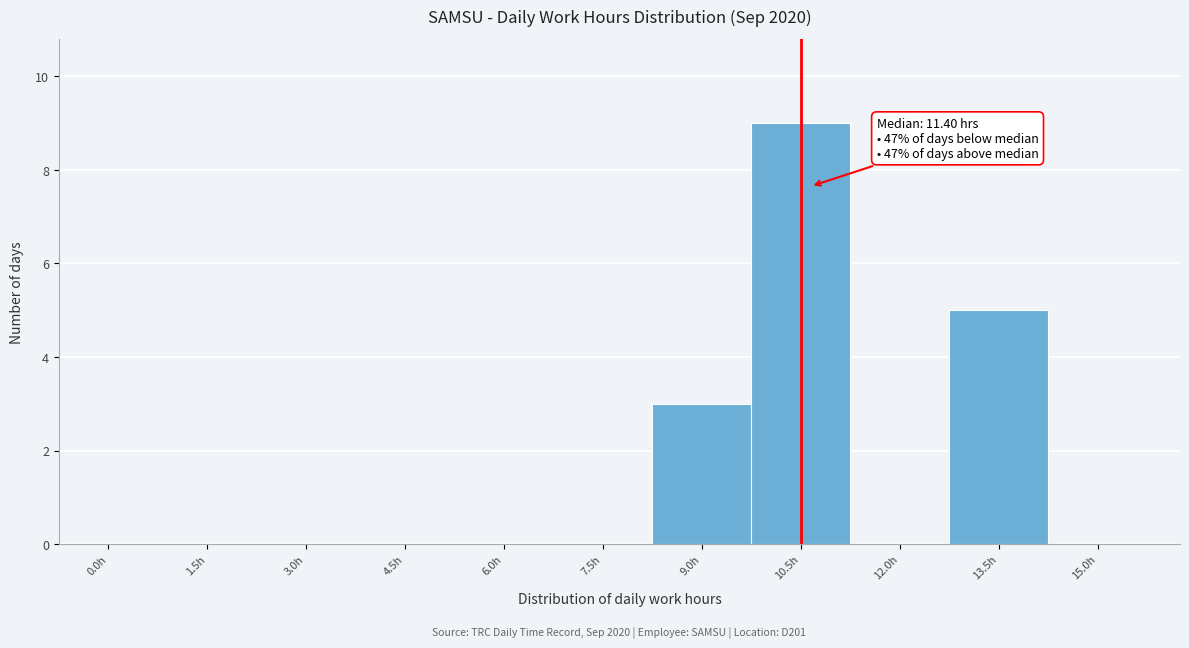

Reading right to left, transcribe all the data shown in this chart.

15.0h=0	13.5h=5	12.0h=0	10.5h=9	9.0h=3	7.5h=0	6.0h=0	4.5h=0	3.0h=0	1.5h=0	0.0h=0